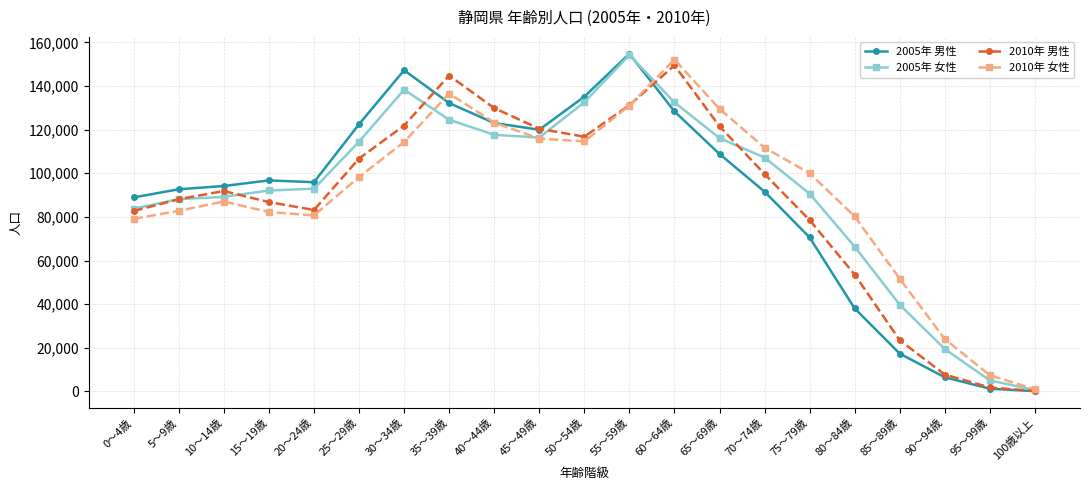

True or false: 2010年 女性 and 2005年 女性 intersect in this chart.

True